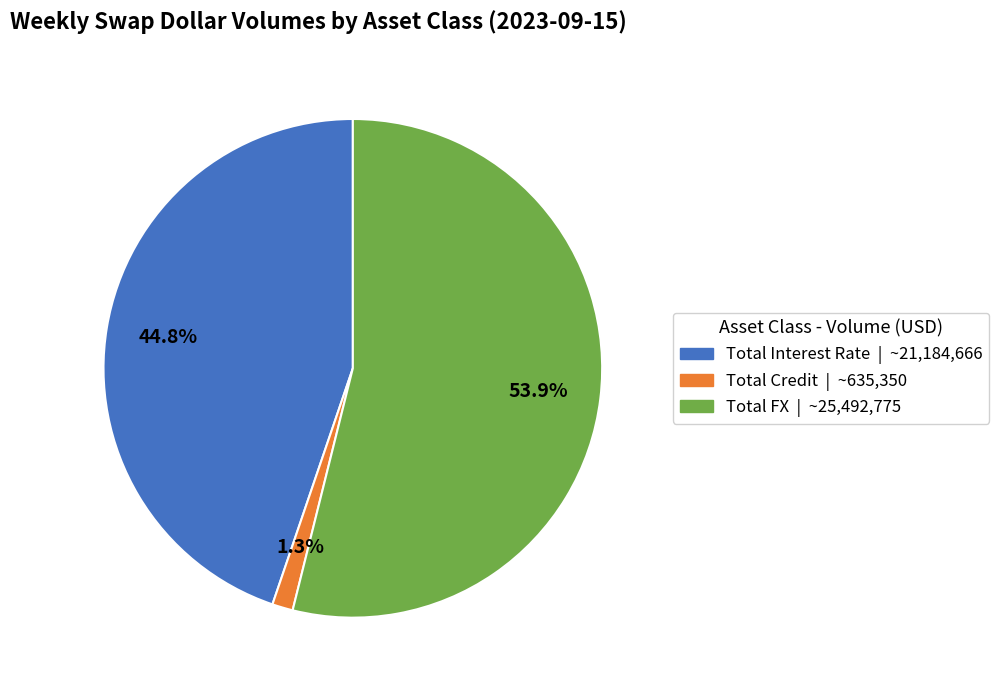

Combined, do Total Credit and Total Interest Rate account for over 50%?

No